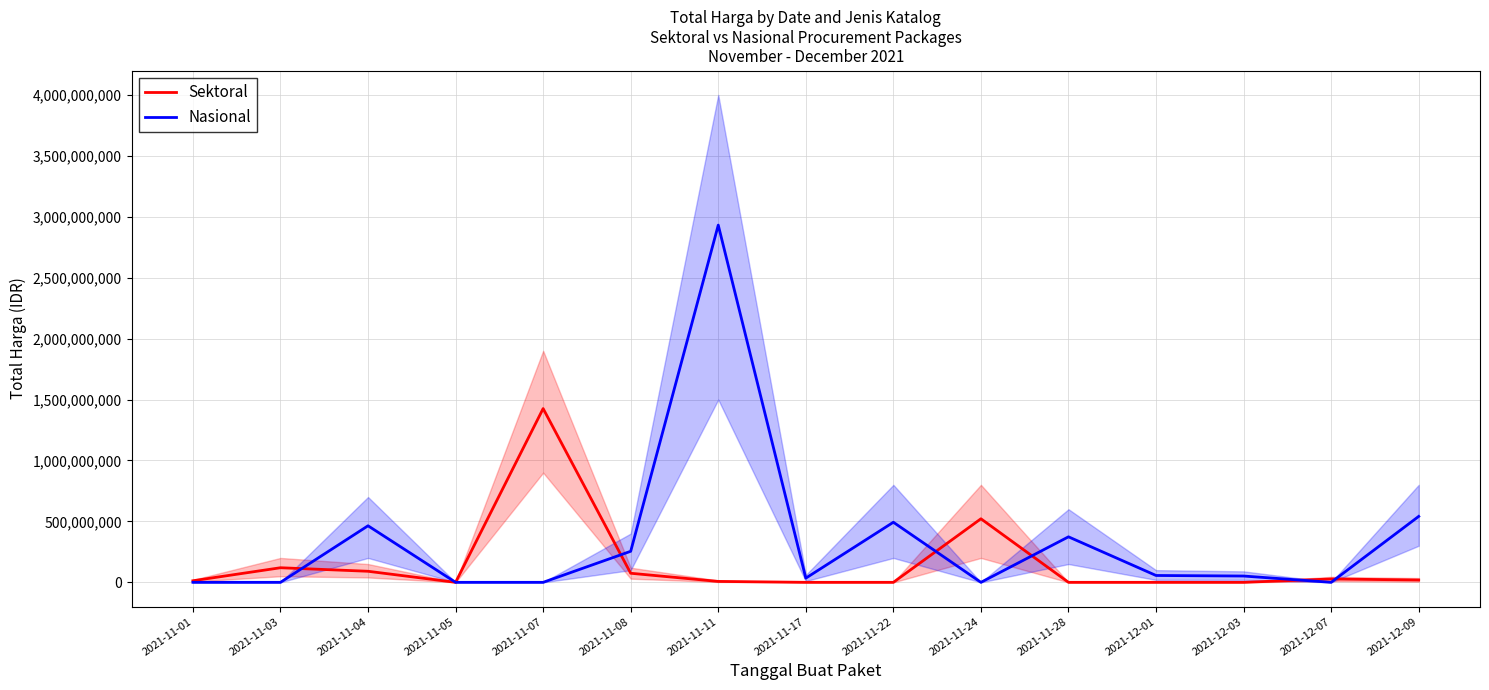

Reading left to right, what are all the values shown in this chart?

Sektoral: 12787500	119661270	90666075	0	1425867900	74423960	7401240	0	0	521459200	0	0	0	27412000	18900000
Nasional: 0	0	464002100	0	0	254700000	2931562000	34292000	493000000	0	373404000	56152800	51601000	0	541071000